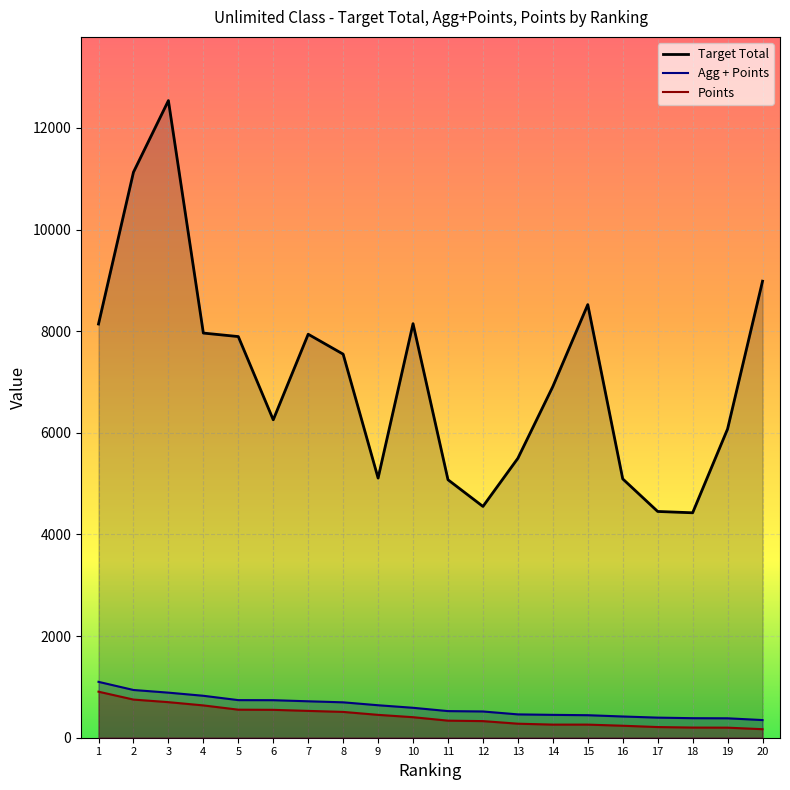

Reading left to right, transcribe all the data shown in this chart.

Target Total: 8142.0	11130.0	12539.0	7964.0	7895.0	6257.0	7941.0	7549.0	5110.0	8149.0	5077.0	4552.0	5500.0	6912.0	8524.0	5094.0	4453.0	4427.0	6077.0	8985.0
Agg + Points: 1099.9	939.6	887.1	825.6	740.0	738.6	717.1	696.7	639.3	589.2	524.0	516.7	459.3	450.0	443.3	417.9	395.5	384.5	382.1	347.7
Points: 906.0	751.0	700.0	636.0	552.0	549.0	528.0	508.0	450.0	404.0	336.0	327.0	276.0	258.0	258.0	236.0	210.0	200.0	198.0	168.0